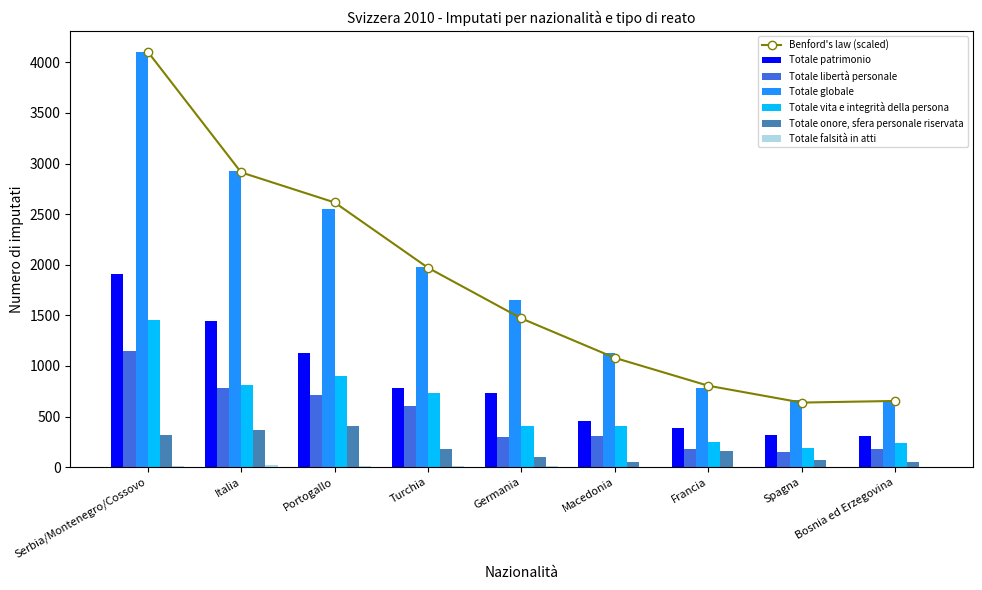

True or false: Totale vita e integrità della persona has a value of 404 at Macedonia.

True